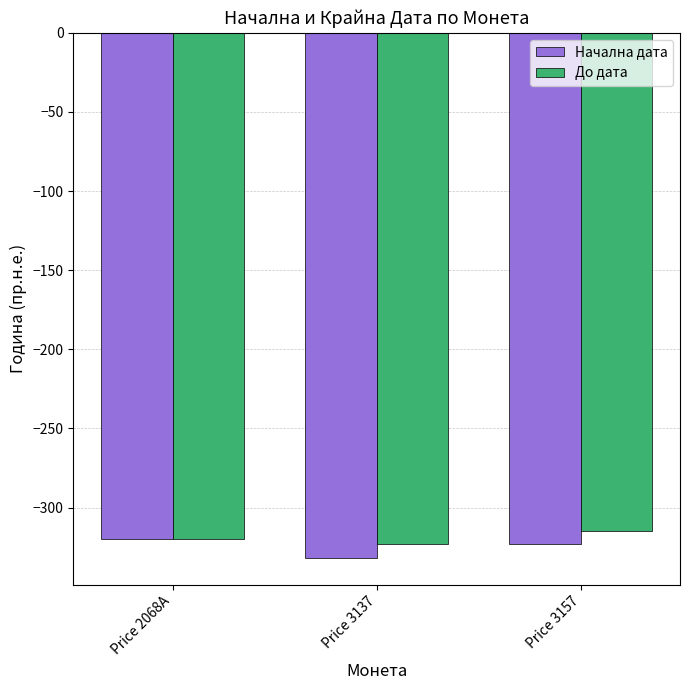

What is the difference between the maximum and second lowest values in the Начална дата series?

3